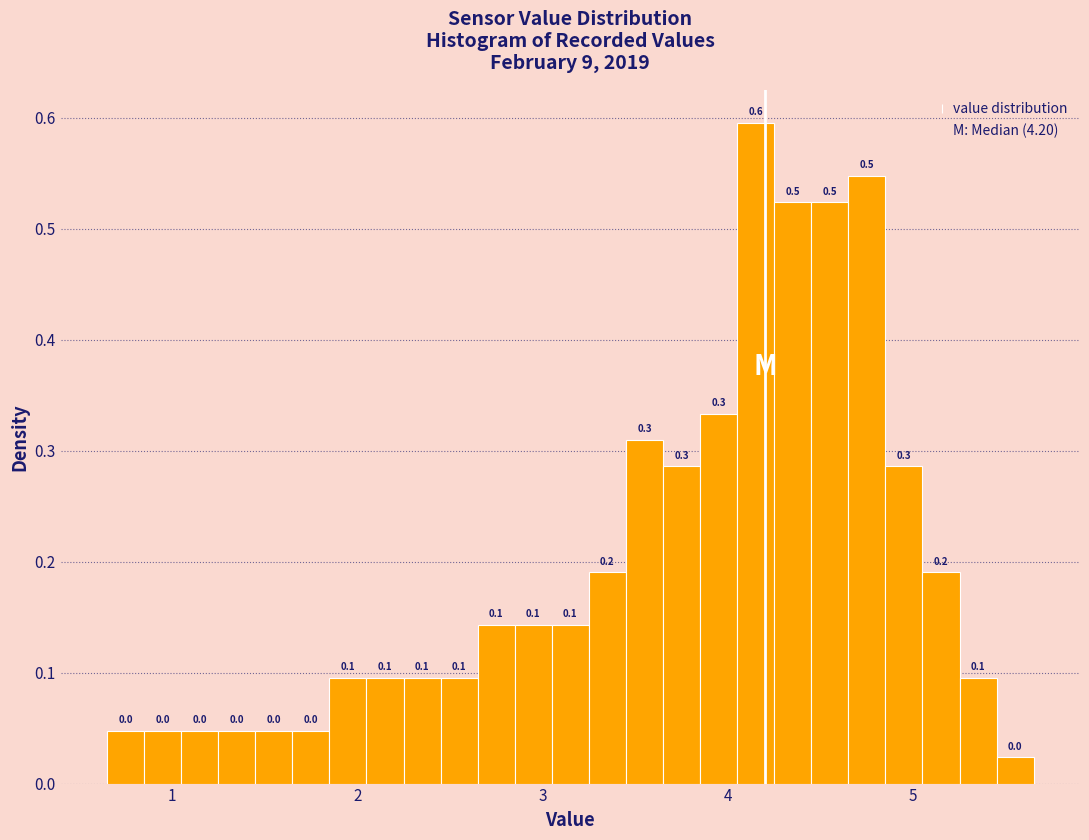

Read against the x-axis, roughly where is the centre of the tallest bar?

4.2